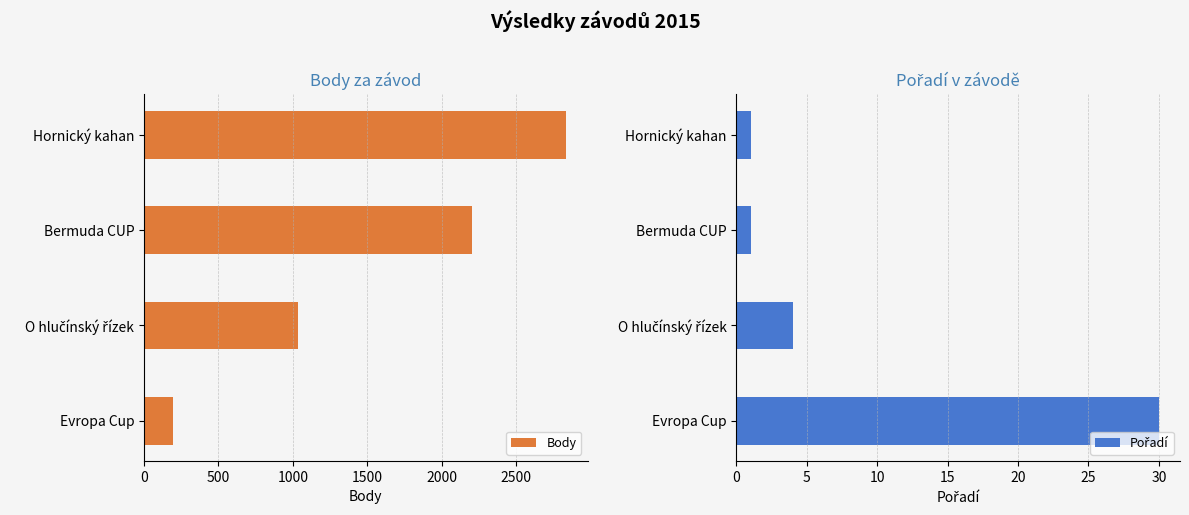

Is it true that Body equals 1928 at Hornický kahan?

False